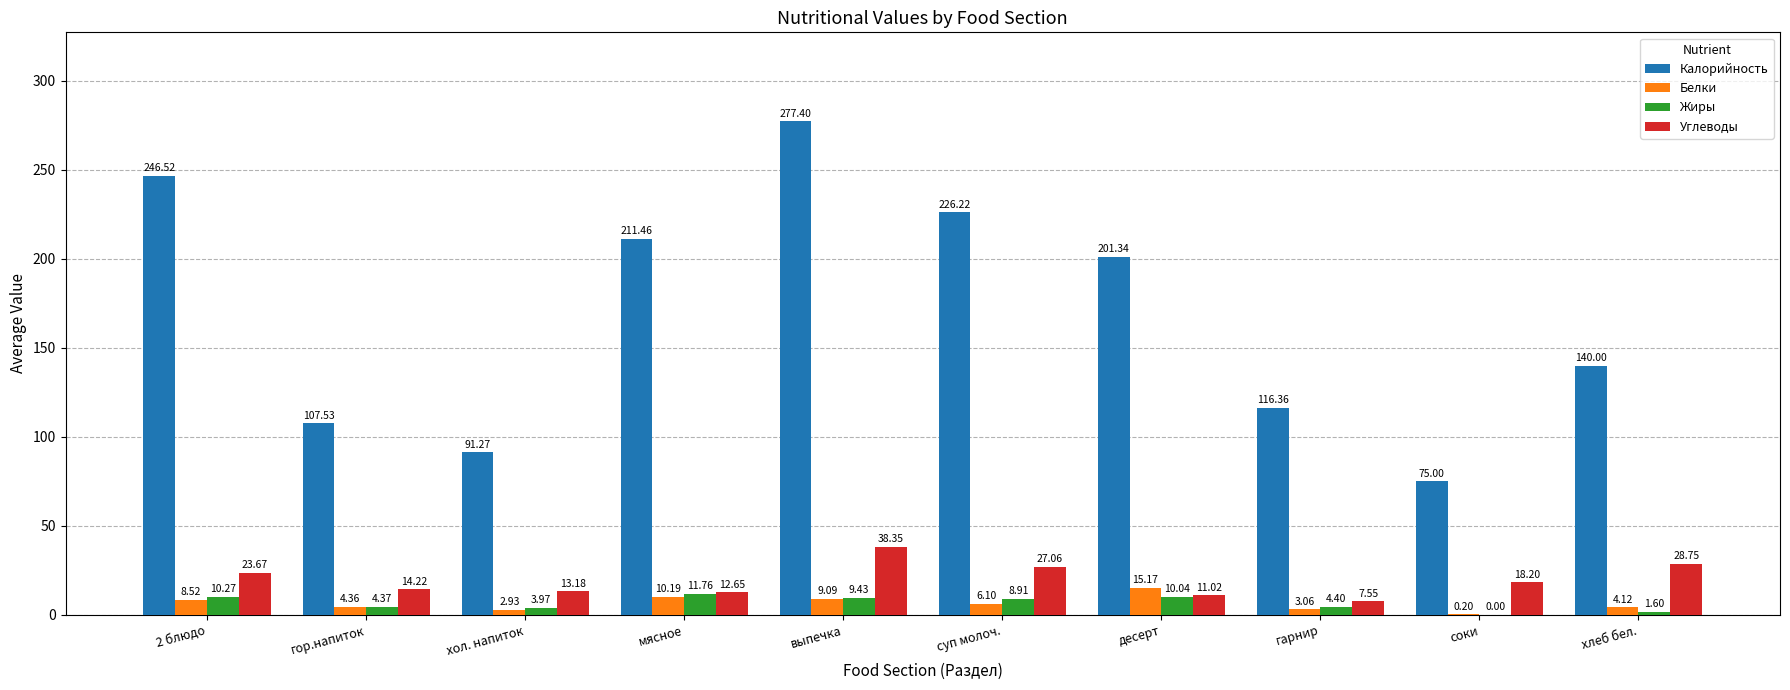

Which series changed the most between 2 блюдо and выпечка?

Калорийность